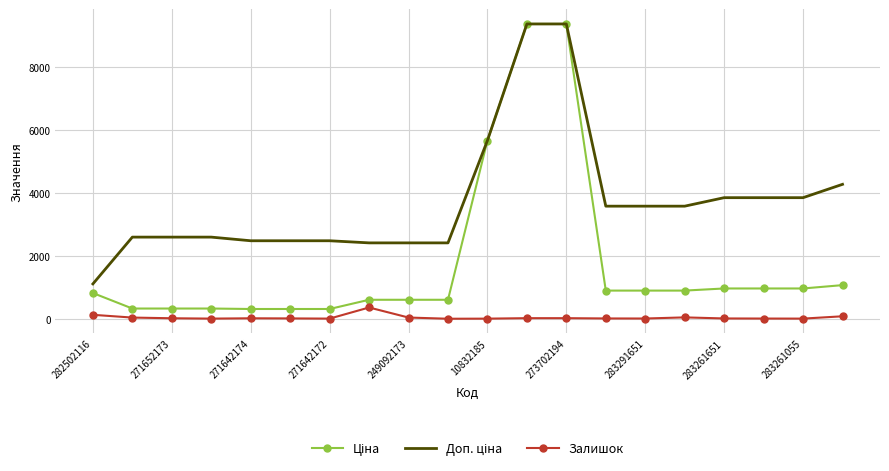

What is the greatest value displayed?

9384.0